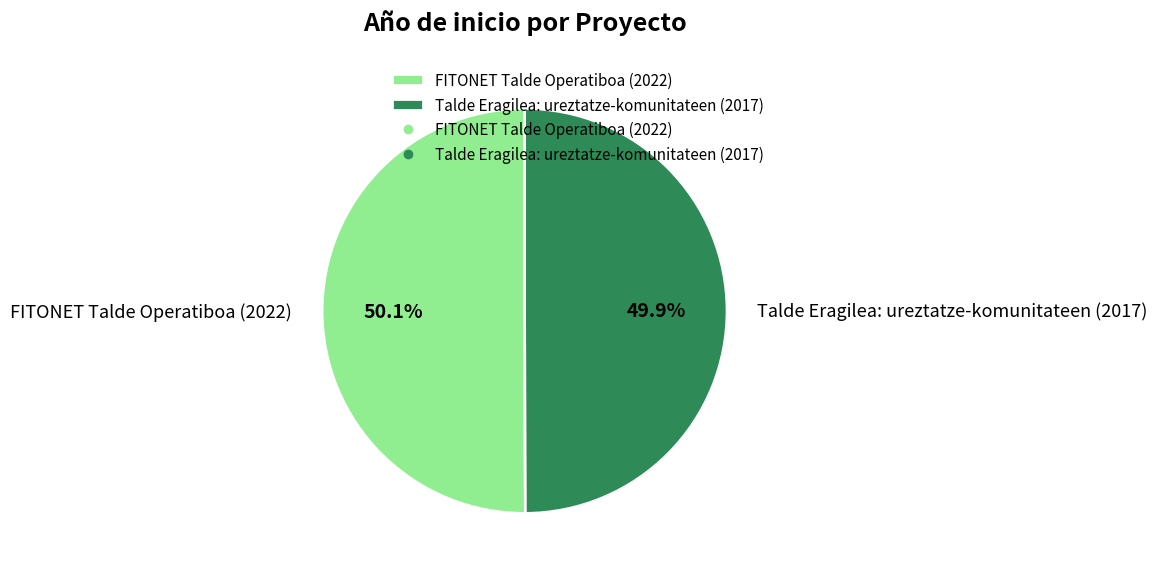

What percentage is the FITONET Talde Operatiboa (2022) slice, to the nearest percent?

50%